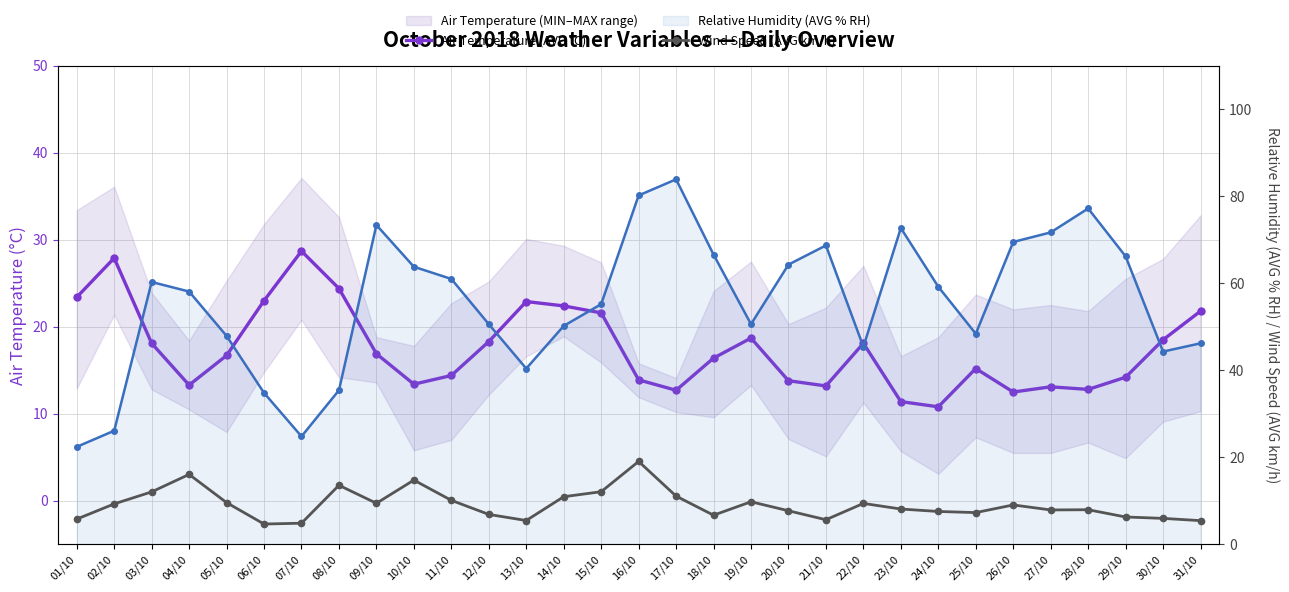

Where do Wind Speed (AVG km/h) and Air Temperature (AVG °C) first cross each other?

03/10 and 04/10